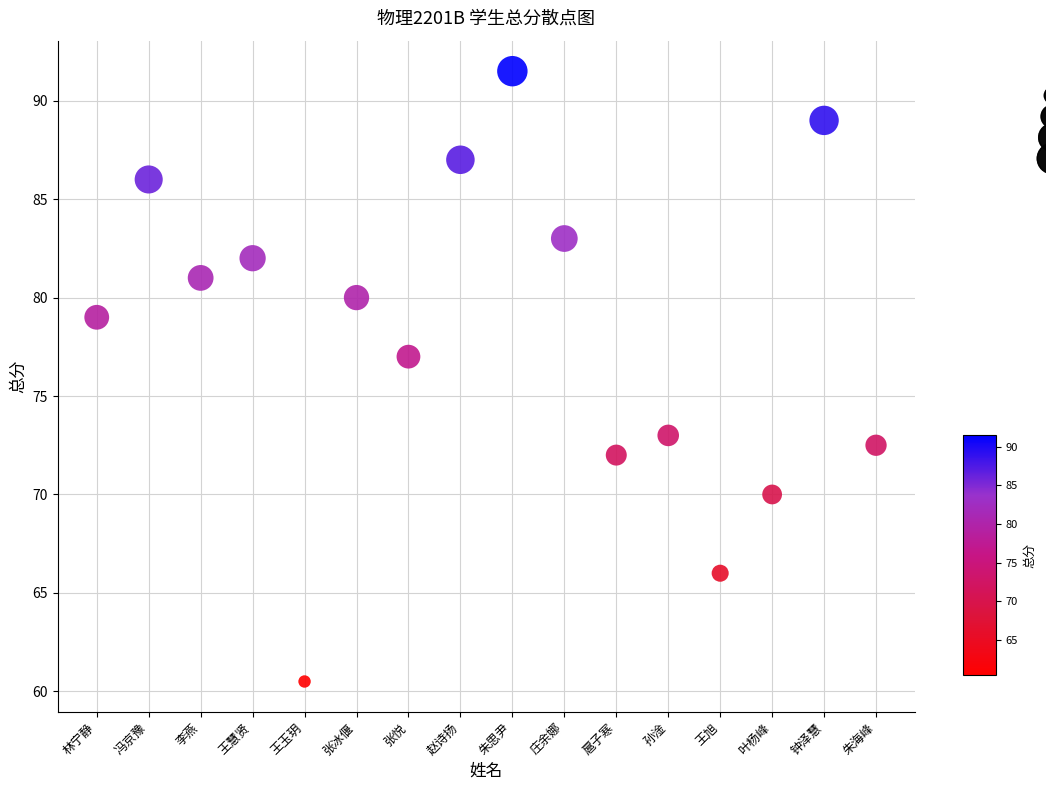

What is the range of Y values (max minus min)?

31.0